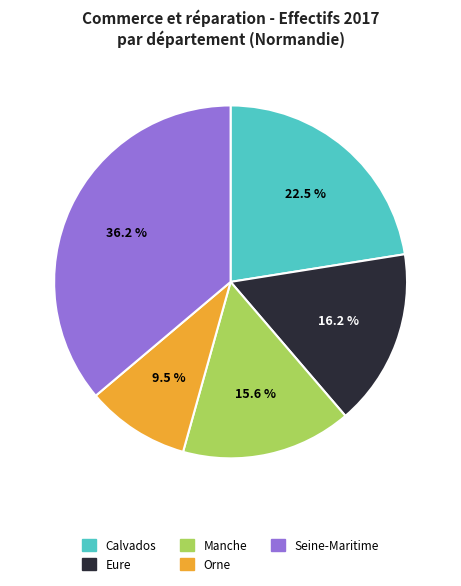

How many segments does this pie chart have?

5